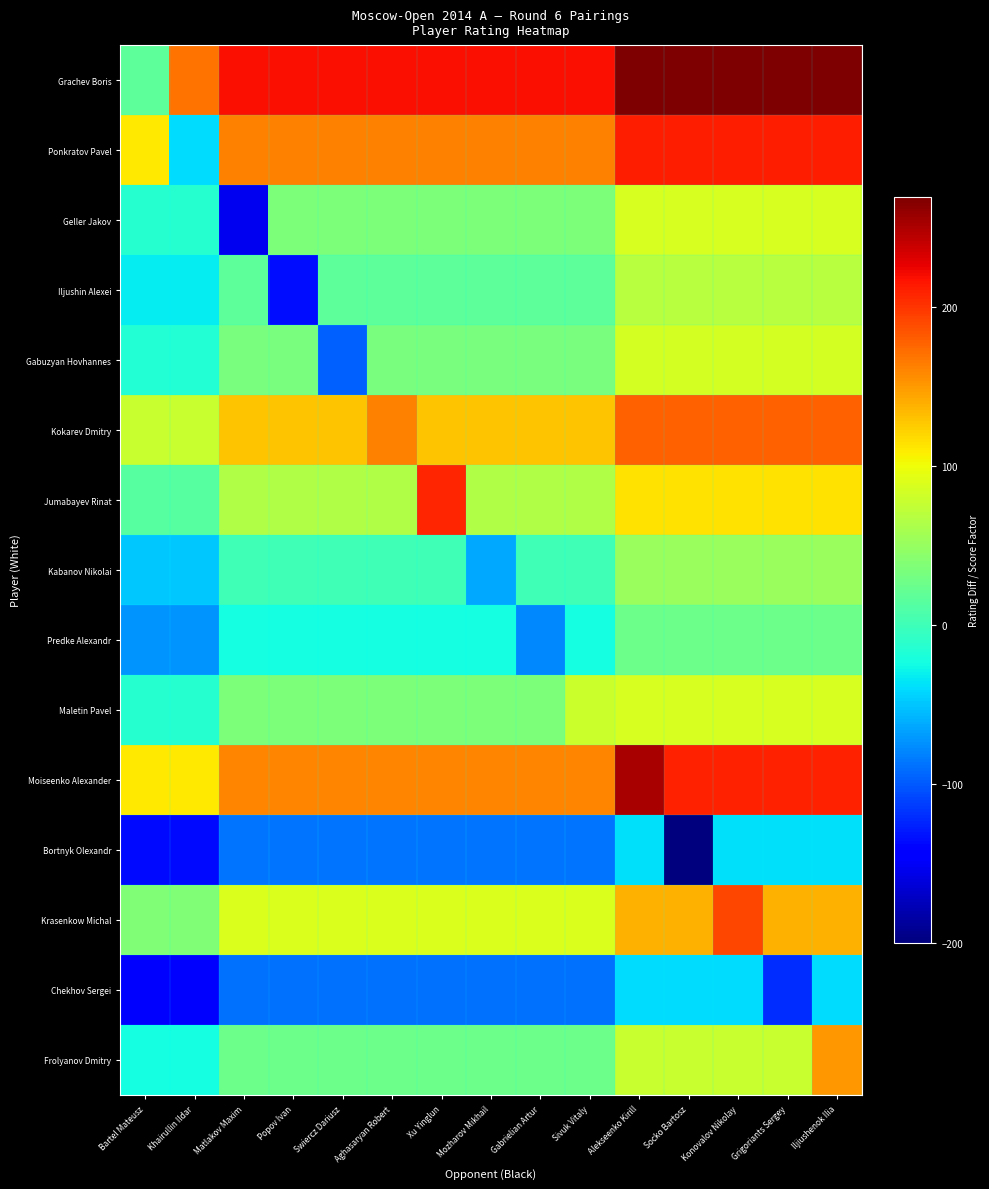

At which category does the chart reach its peak across all series?

Alekseenko Kirill